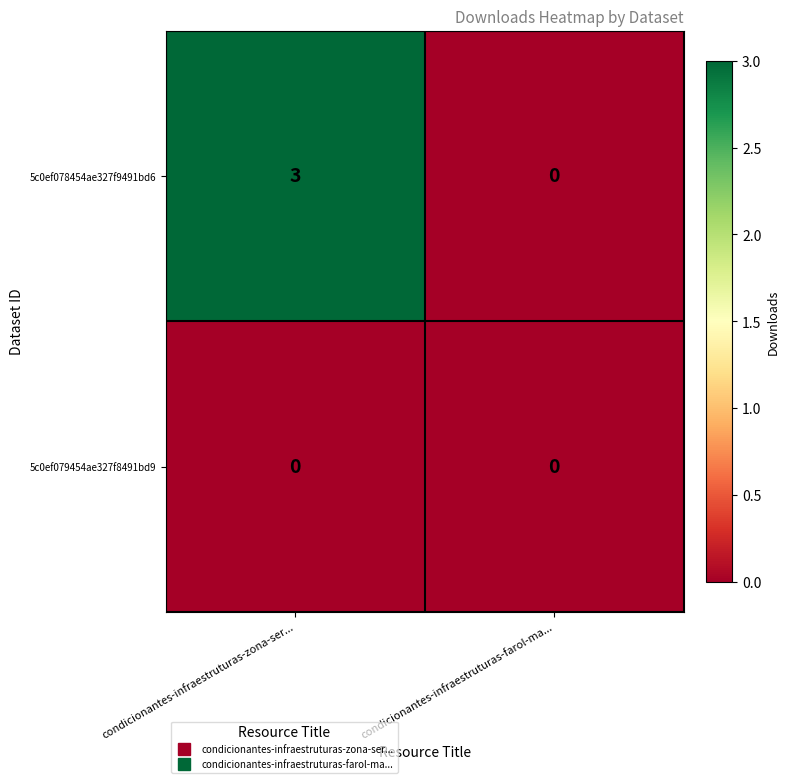

At which label is 5c0ef078454ae327f9491bd6 closest to 1?

condicionantes-infraestruturas-farol-ma...